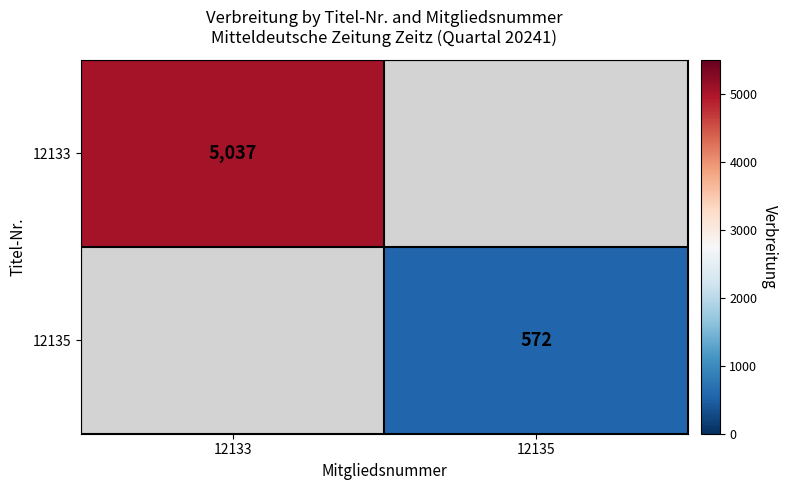

The value of 12133 at 12133 is 1129. True or false?

False